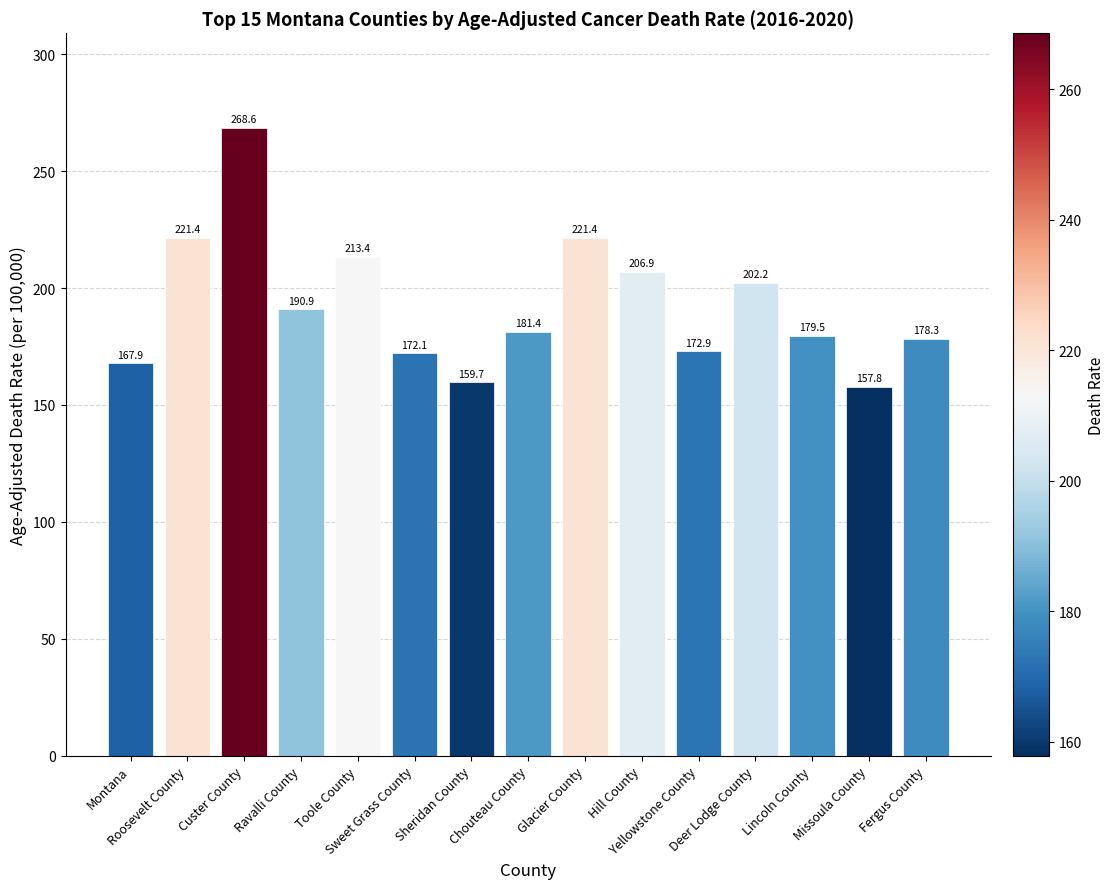

How many bars are there in total?

15